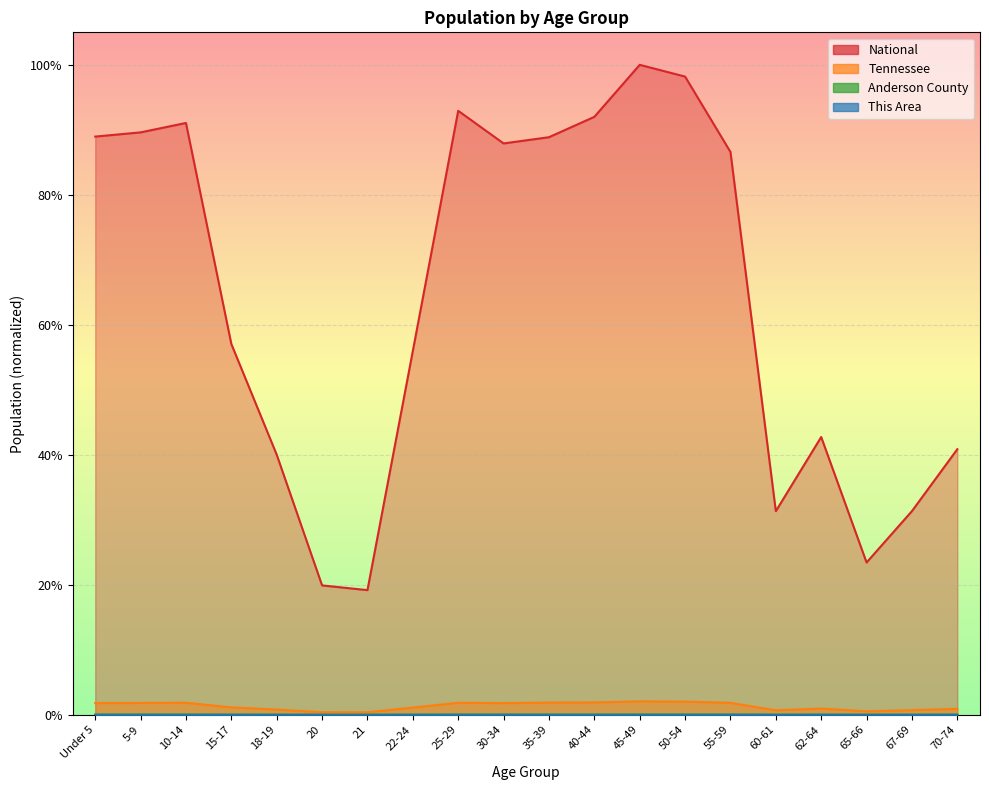

Where is Tennessee nearest to the value 0?

21